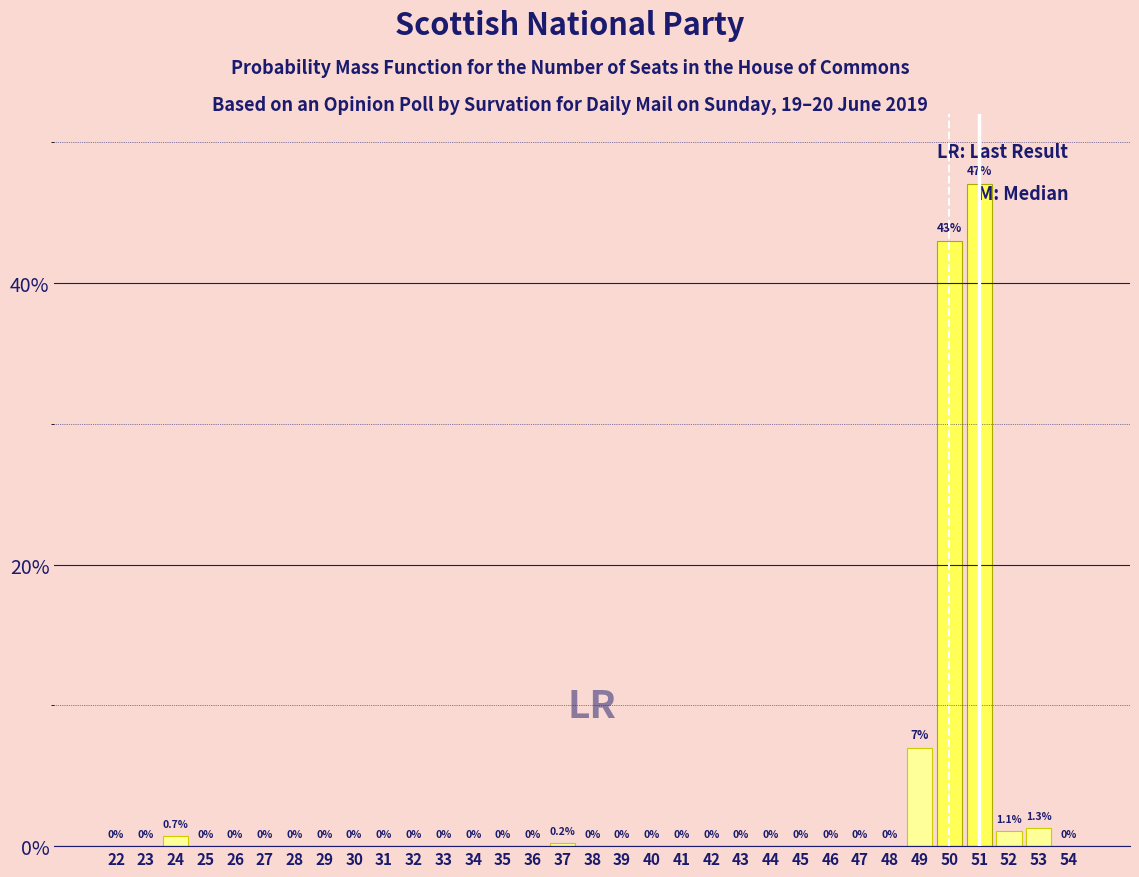

Reading left to right, what are all the values shown in this chart?

22=0.0	23=0.0	24=0.7	25=0.0	26=0.0	27=0.0	28=0.0	29=0.0	30=0.0	31=0.0	32=0.0	33=0.0	34=0.0	35=0.0	36=0.0	37=0.2	38=0.0	39=0.0	40=0.0	41=0.0	42=0.0	43=0.0	44=0.0	45=0.0	46=0.0	47=0.0	48=0.0	49=7.0	50=43.0	51=47.0	52=1.1	53=1.3	54=0.0